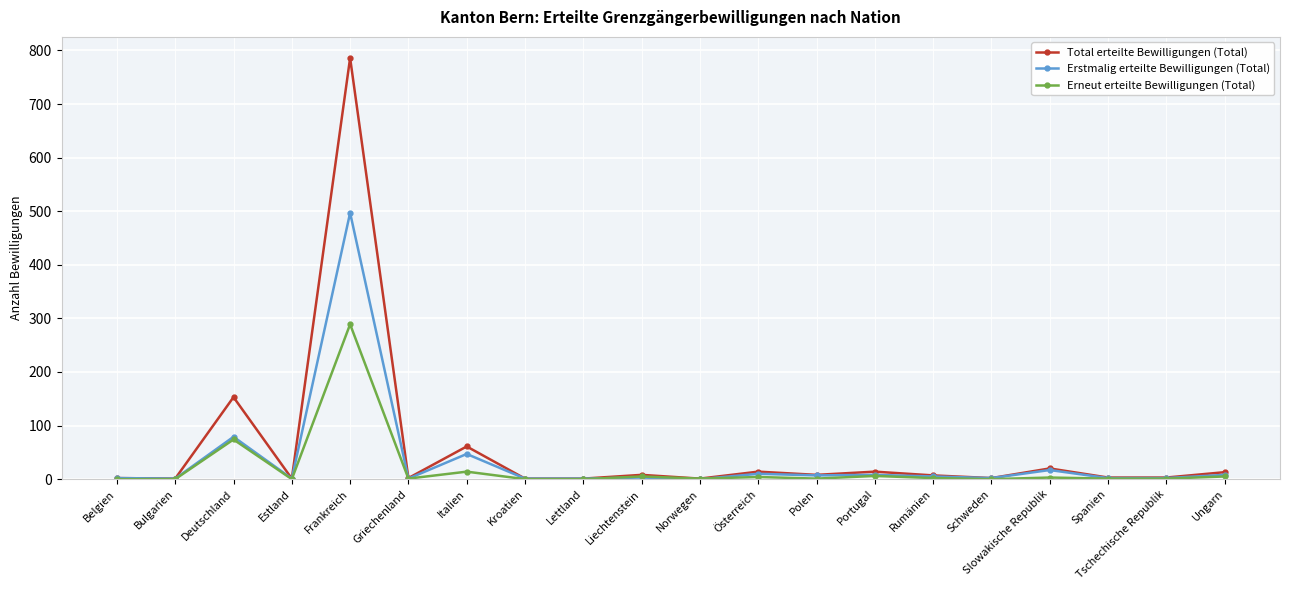

At which category is the sum across all series the highest?

Frankreich